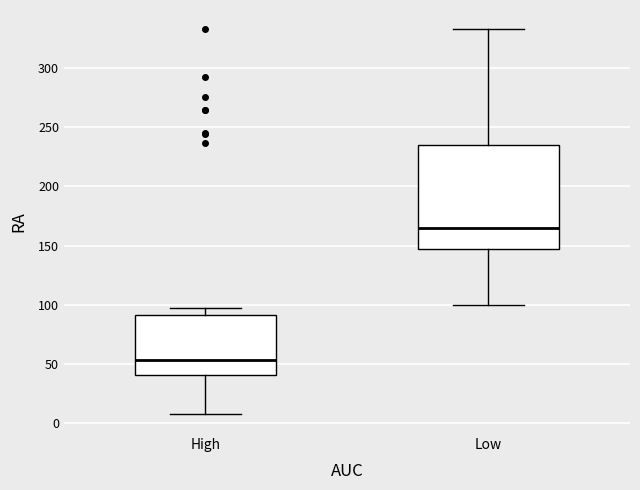

Which box's median line is the lowest?

High